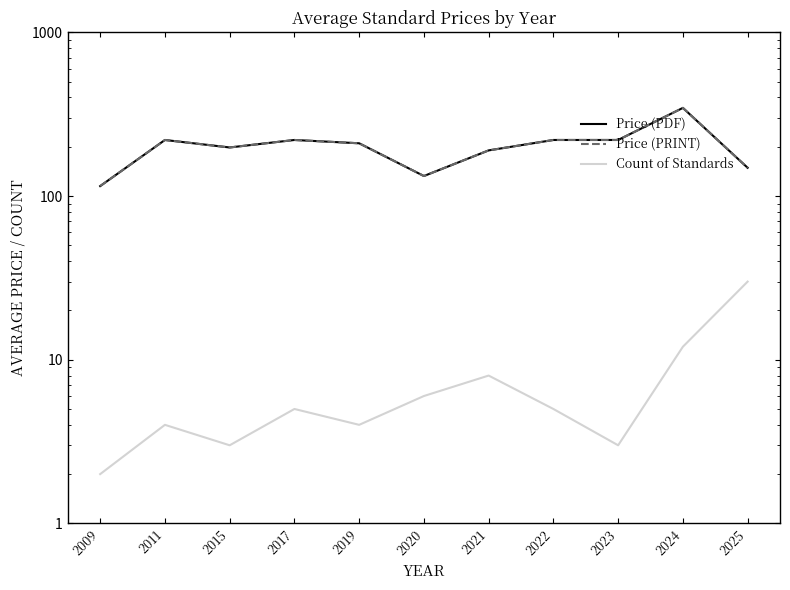

What is the approximate value of Price (PDF) at 2020?

132.5